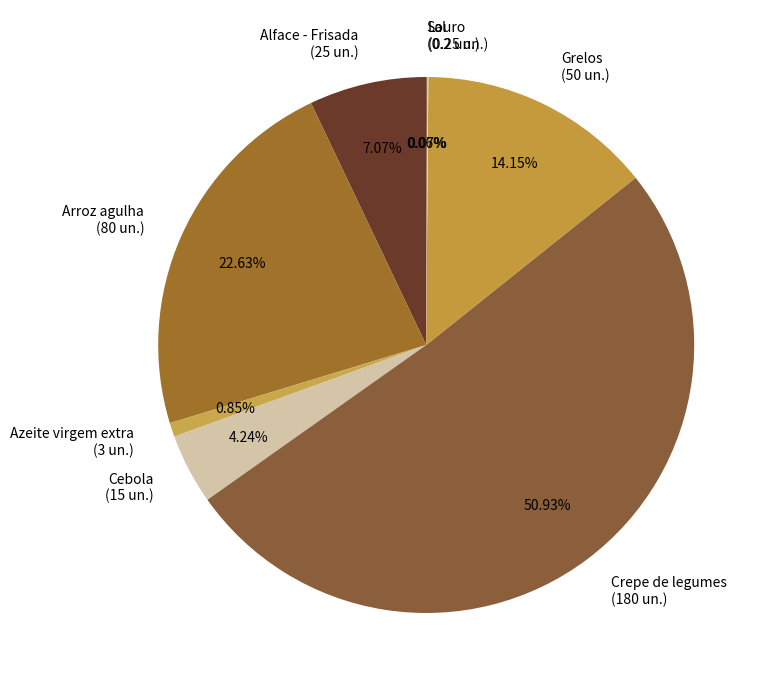

Is Grelos (50 un.) the majority of the pie?

No